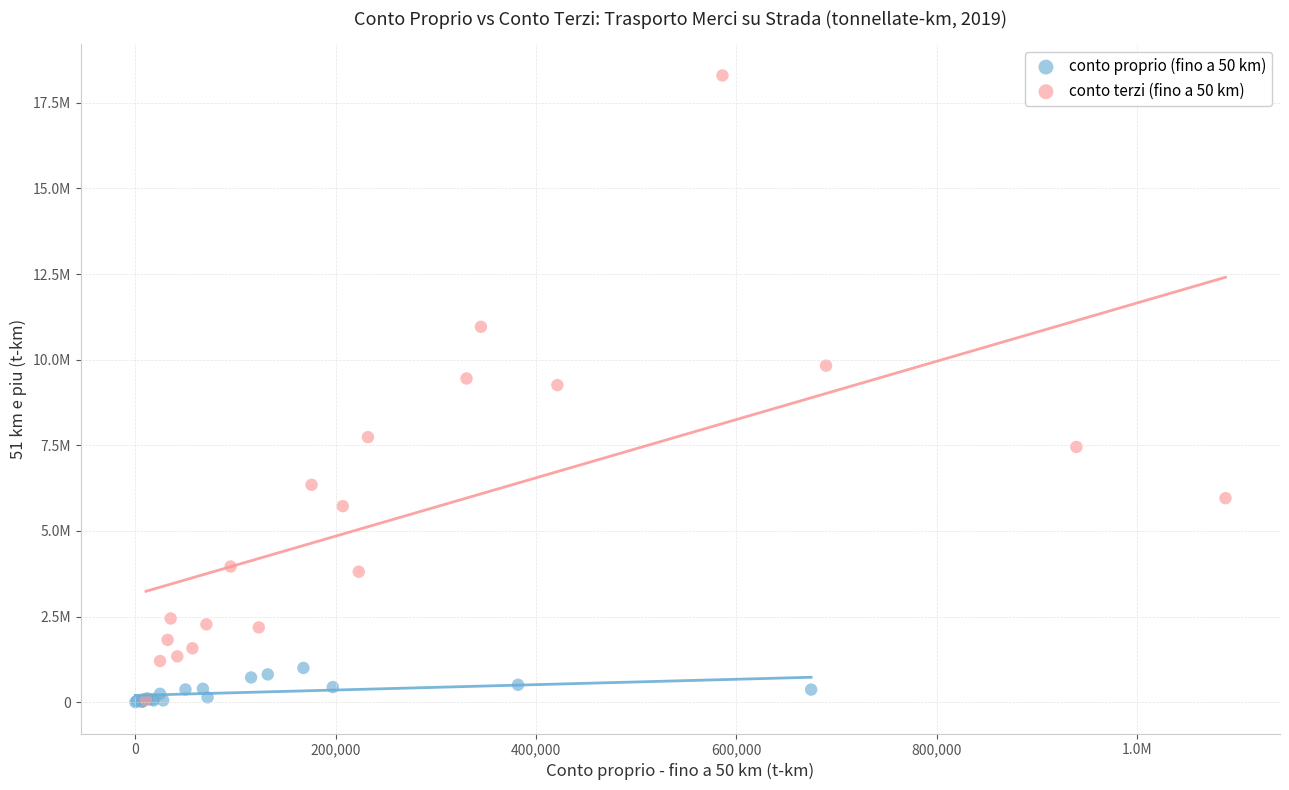

Which series contains the highest Y value?

conto terzi (fino a 50 km)